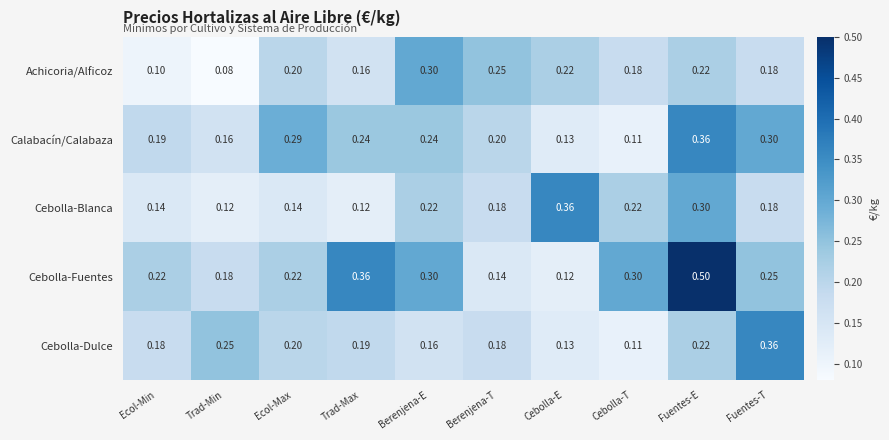

At which category is the sum across all series the highest?

Fuentes-E